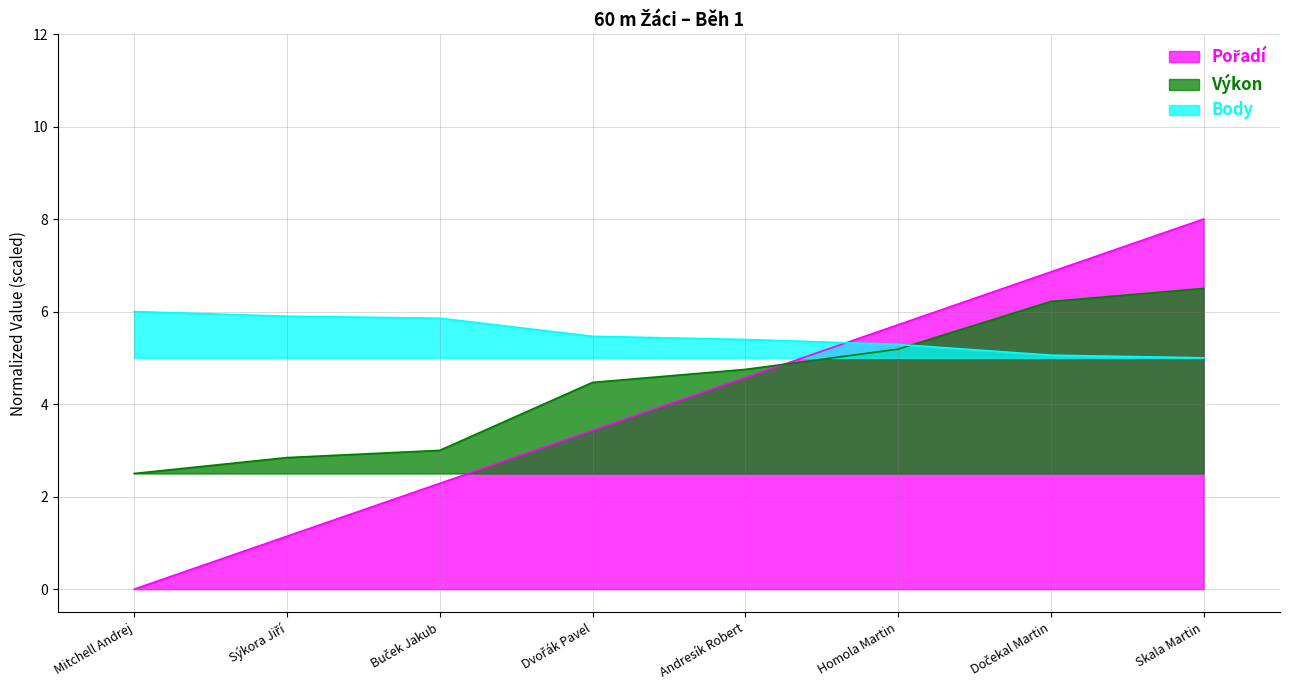

Which series changed the most between Andresík Robert and Homola Martin?

Pořadí